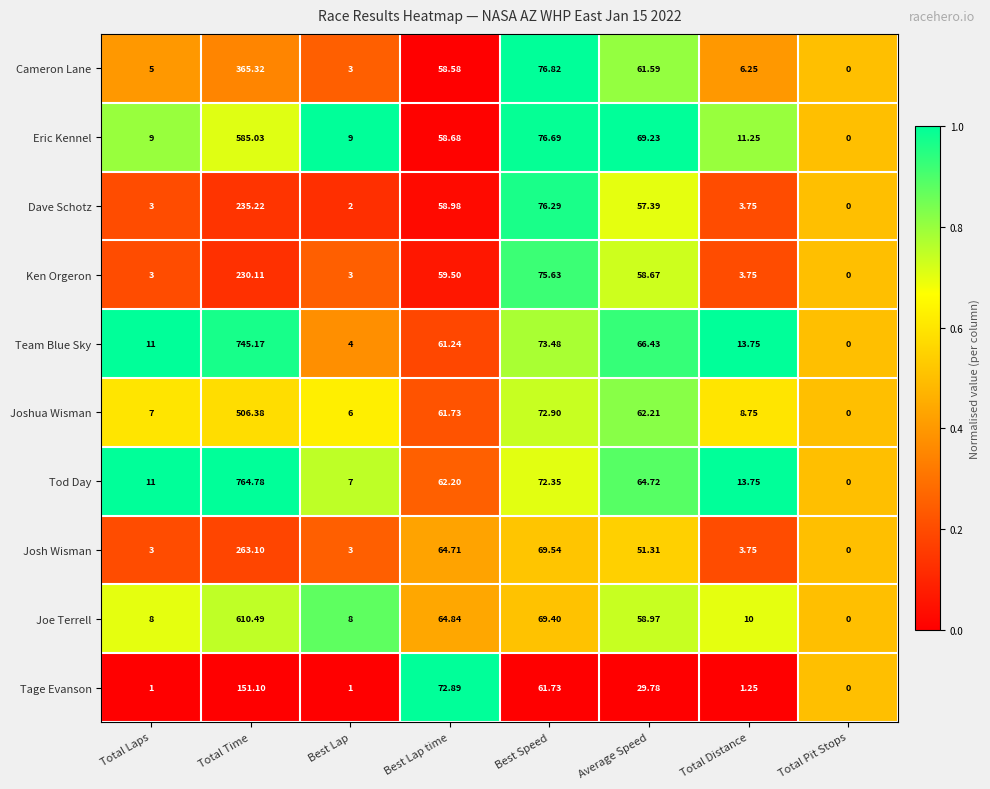

At which label is Eric Kennel closest to 292?

Best Speed